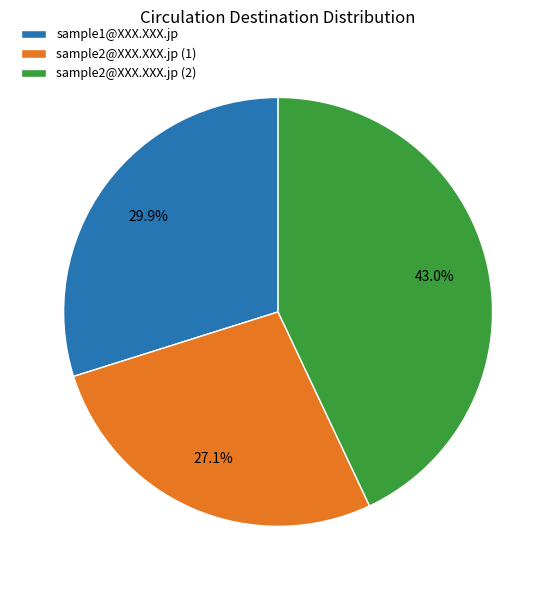

Does sample2@XXX.XXX.jp (1) represent more than half of the total?

No